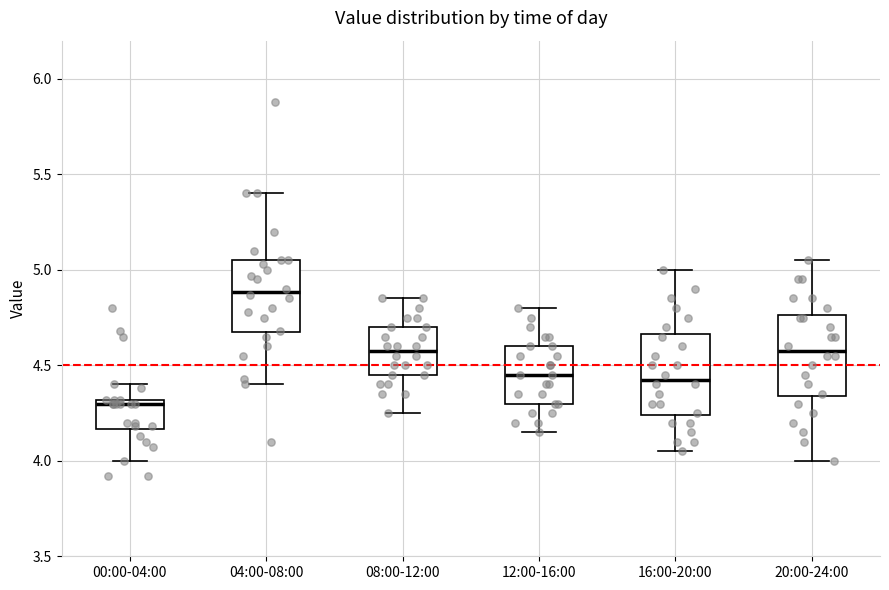

Reading left to right, transcribe this box plot: for each box, give where its median line is, the range the box spans, and where its two whiskers end, as read against the y-axis. The values are not printed on the chart, so give them approximately, as read against the axis.

00:00-04:00: median 4.30 (just below the box's upper edge), box 4.15 to 4.30, whiskers 4.00 to 4.40
04:00-08:00: median 4.90, box 4.65 to 5.05, whiskers 4.40 to 5.40
08:00-12:00: median 4.60, box 4.45 to 4.70, whiskers 4.25 to 4.85
12:00-16:00: median 4.45, box 4.30 to 4.60, whiskers 4.15 to 4.80
16:00-20:00: median 4.45, box 4.25 to 4.65, whiskers 4.05 to 5.00
20:00-24:00: median 4.60, box 4.35 to 4.75, whiskers 4.00 to 5.05